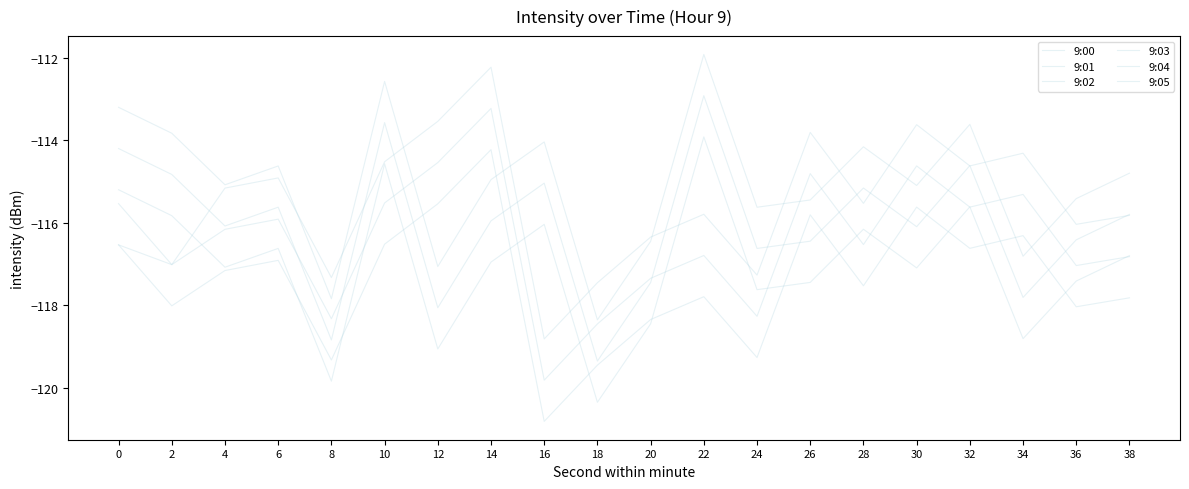

What is the value of the 9:05 point at the 3rd from the left?

-115.1